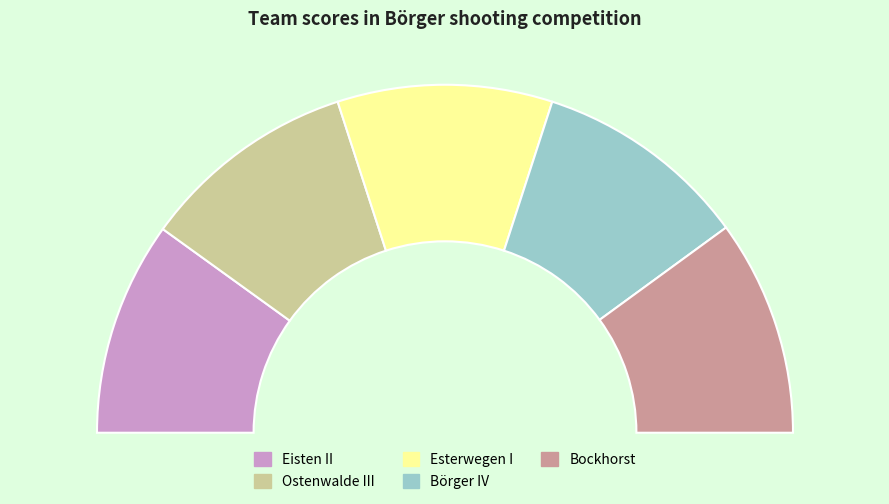

Is the sum of Bockhorst and Esterwegen I greater than half?

No